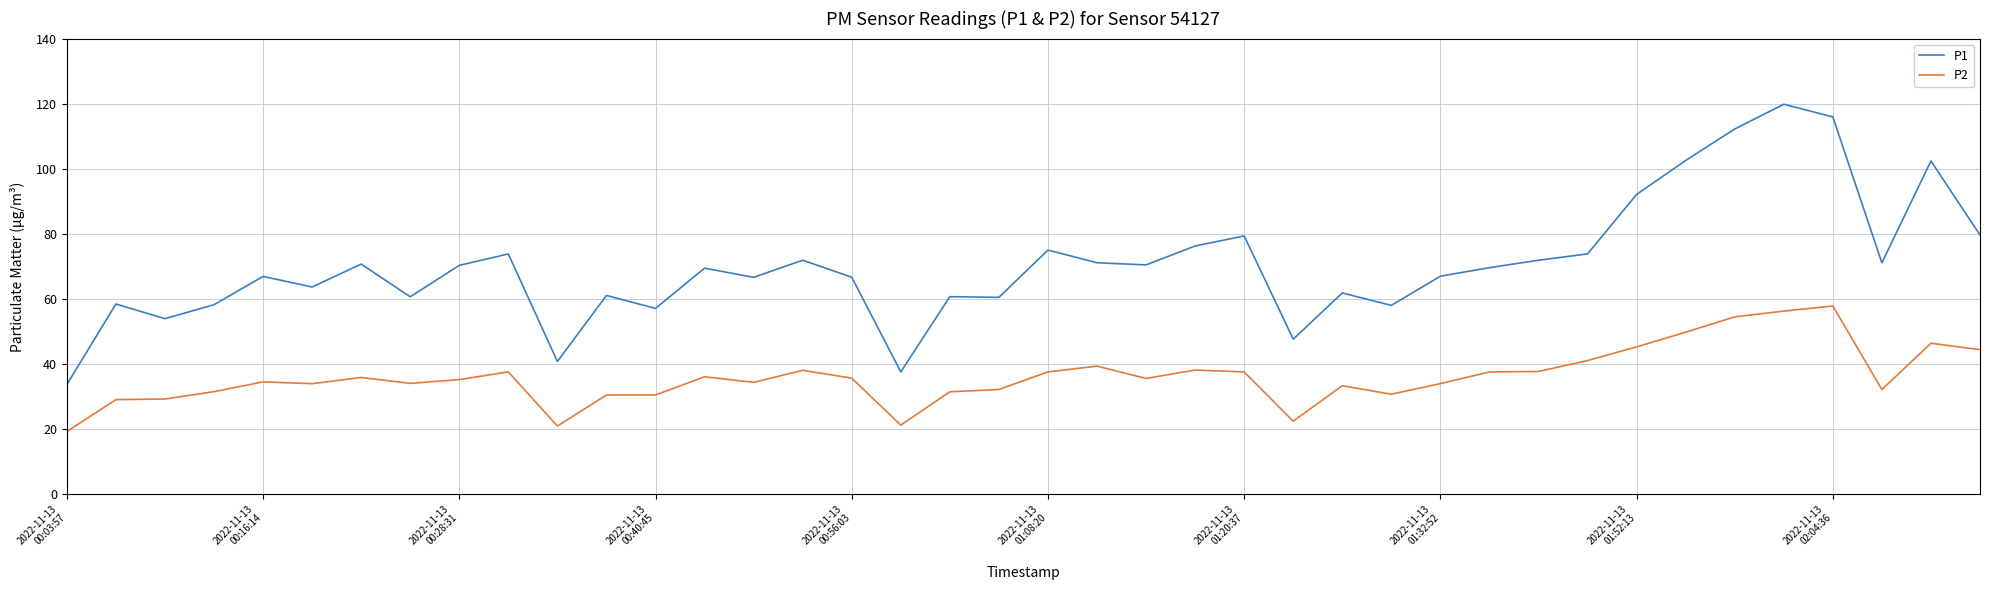

What is the greatest value displayed?

119.8